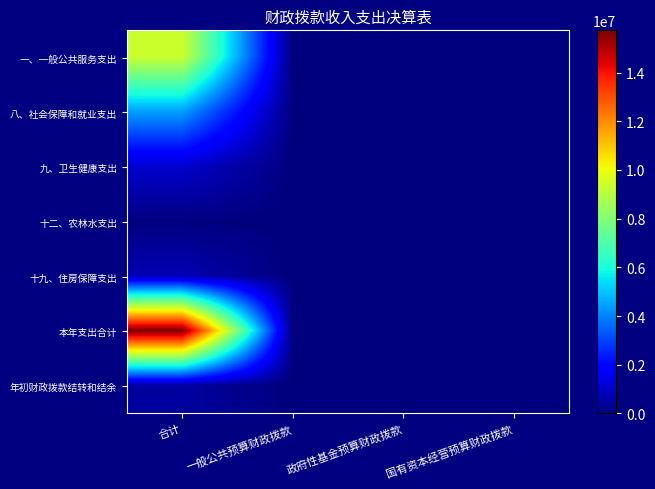

Reading left to right, extract all data points from this chart.

一、一般公共服务支出: 合计=9389707.8	一般公共预算财政拨款=0.0	政府性基金预算财政拨款=0.0	国有资本经营预算财政拨款=0.0
八、社会保障和就业支出: 合计=4466624.3	一般公共预算财政拨款=0.0	政府性基金预算财政拨款=0.0	国有资本经营预算财政拨款=0.0
九、卫生健康支出: 合计=1121500.1	一般公共预算财政拨款=0.0	政府性基金预算财政拨款=0.0	国有资本经营预算财政拨款=0.0
十二、农林水支出: 合计=44000.0	一般公共预算财政拨款=0.0	政府性基金预算财政拨款=0.0	国有资本经营预算财政拨款=0.0
十九、住房保障支出: 合计=713875.0	一般公共预算财政拨款=0.0	政府性基金预算财政拨款=0.0	国有资本经营预算财政拨款=0.0
本年支出合计: 合计=15735707.3	一般公共预算财政拨款=0.0	政府性基金预算财政拨款=0.0	国有资本经营预算财政拨款=0.0
年初财政拨款结转和结余: 合计=462742.2	一般公共预算财政拨款=0.0	政府性基金预算财政拨款=0.0	国有资本经营预算财政拨款=0.0